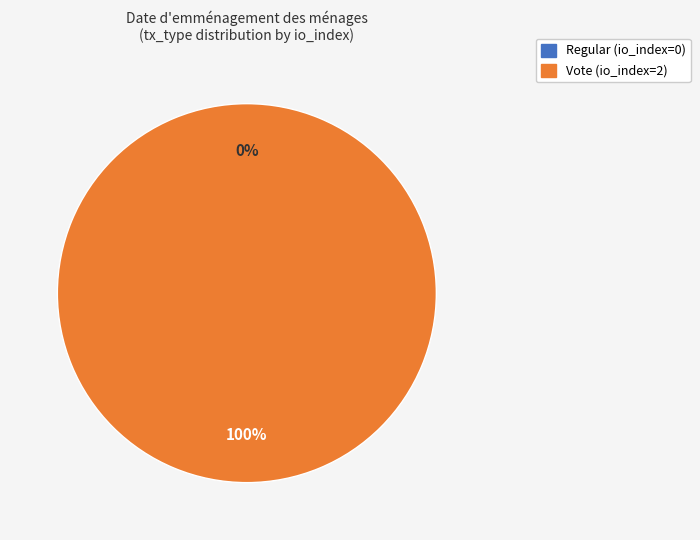

To the nearest percent, what is the difference between the largest and smallest slice percentages?

100%